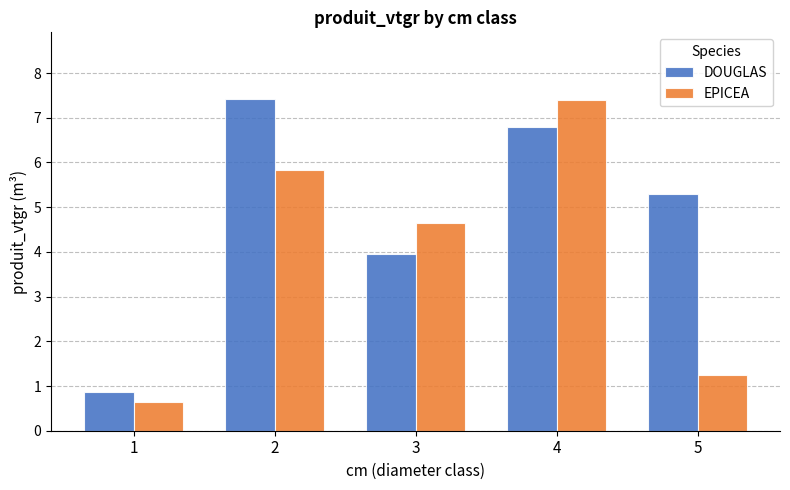

What is the value of the DOUGLAS bar at the 3rd from the left?

3.9